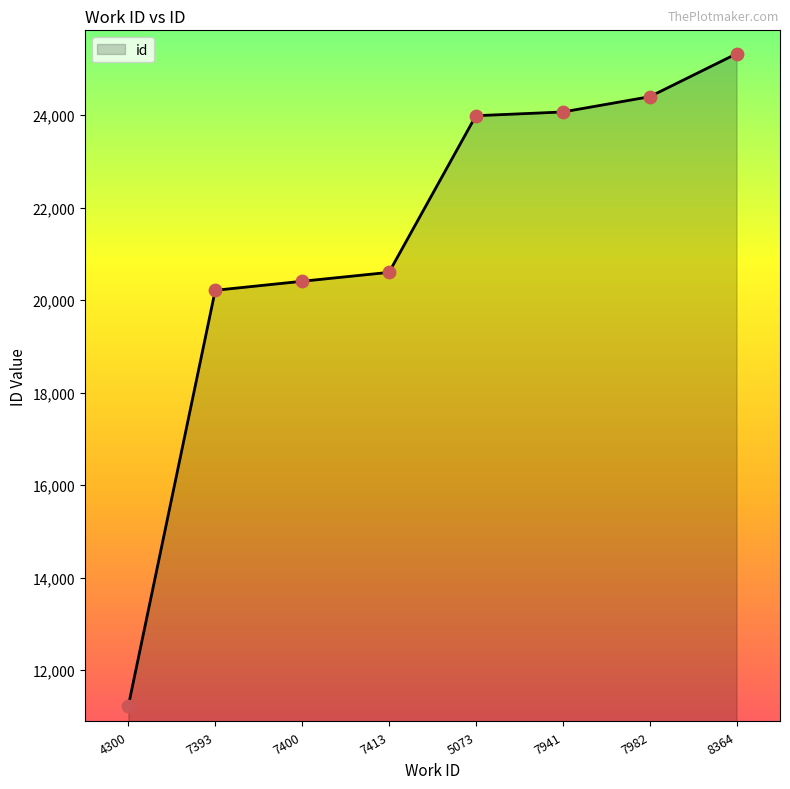

What is the ratio of the value at 7400 to the value at 7393?

1.0